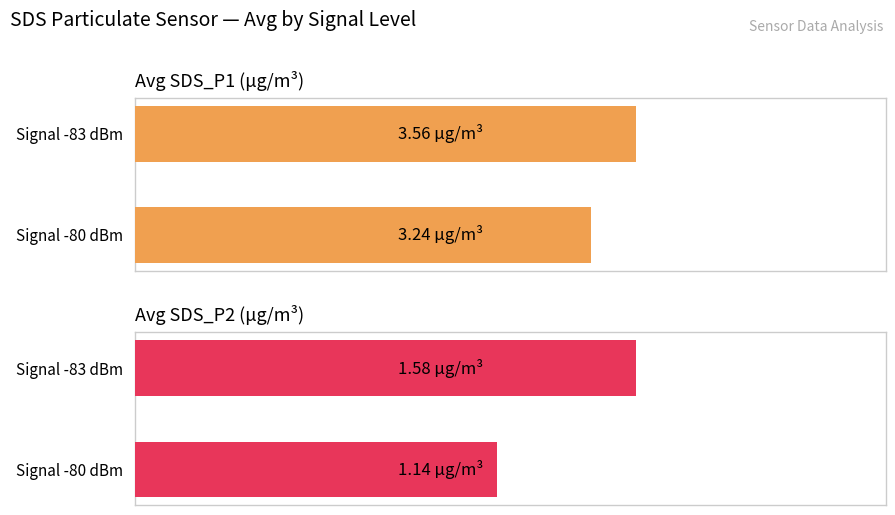

Are the bars horizontal?

Yes